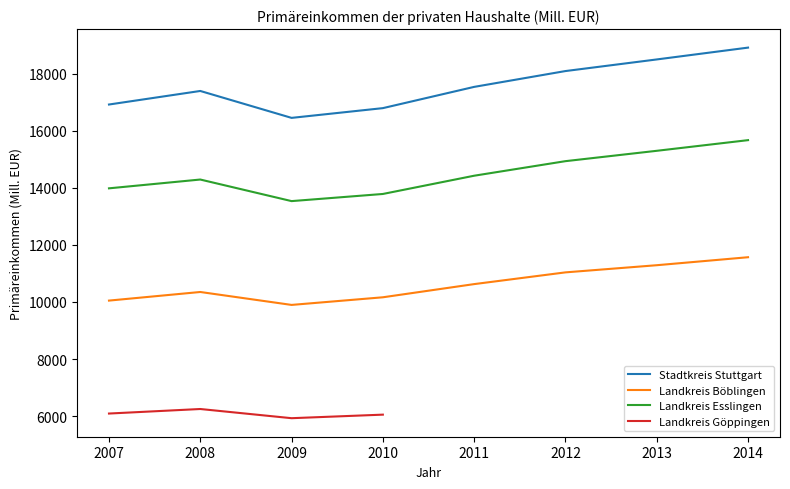

What is the maximum value for Landkreis Esslingen?

15670.1